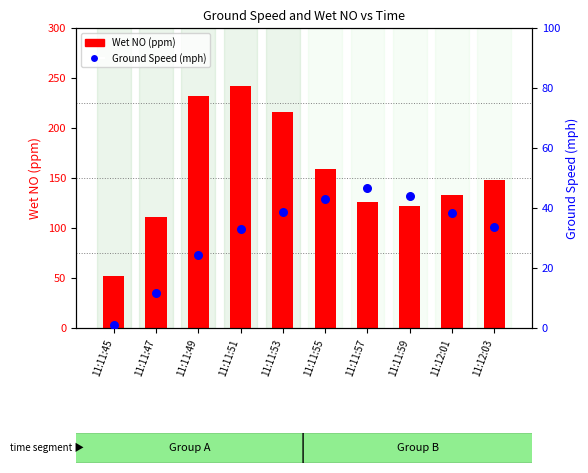

At how many categories does at least one series exceed 50?

10